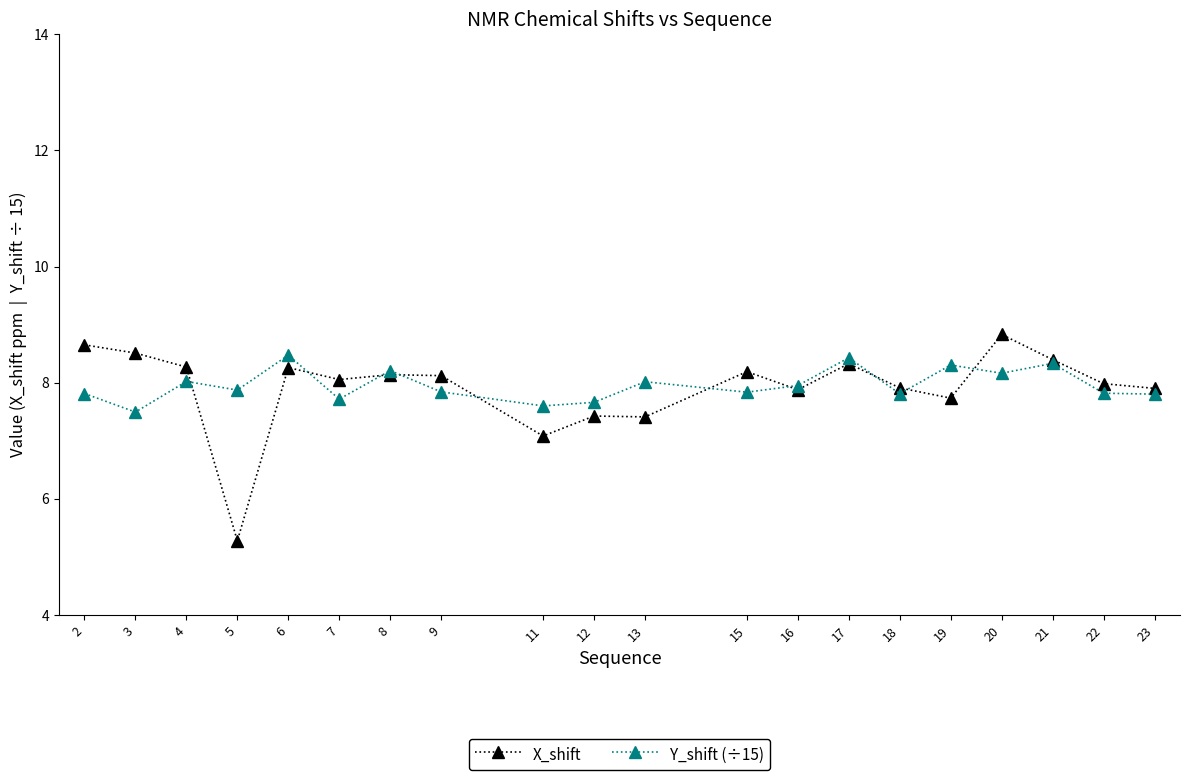

At which category does Y_shift (÷15) reach its first local valley?

3